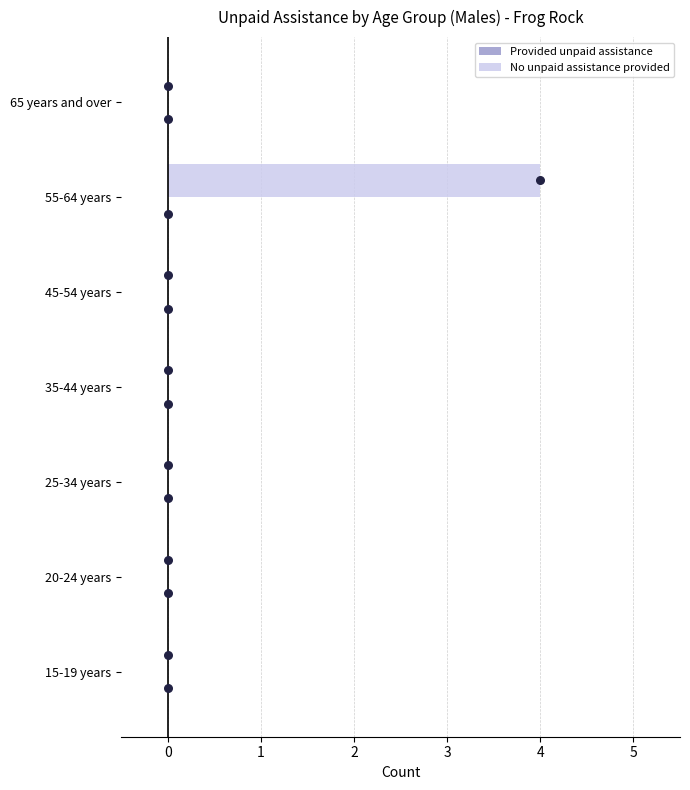

Which series has the largest Y range (max minus min)?

No unpaid assistance provided